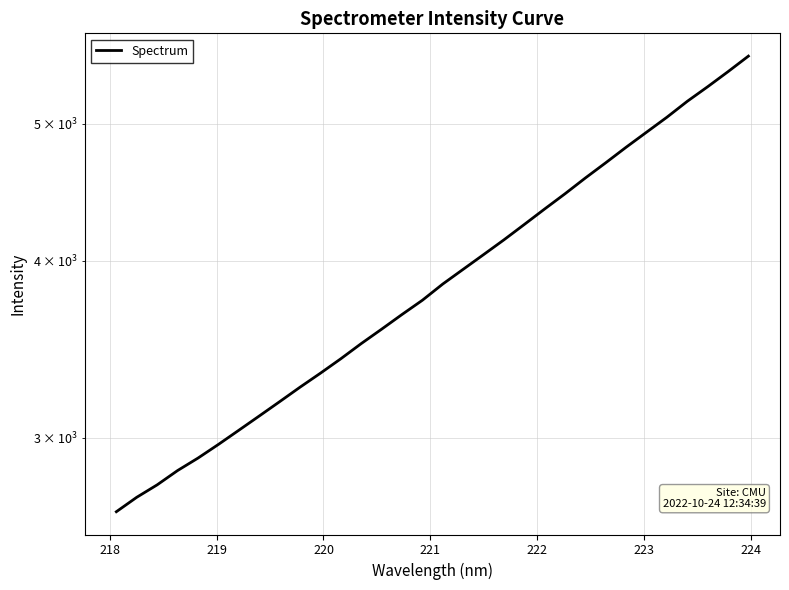

True or false: there are more than 1 points higher than both neighbors.

False